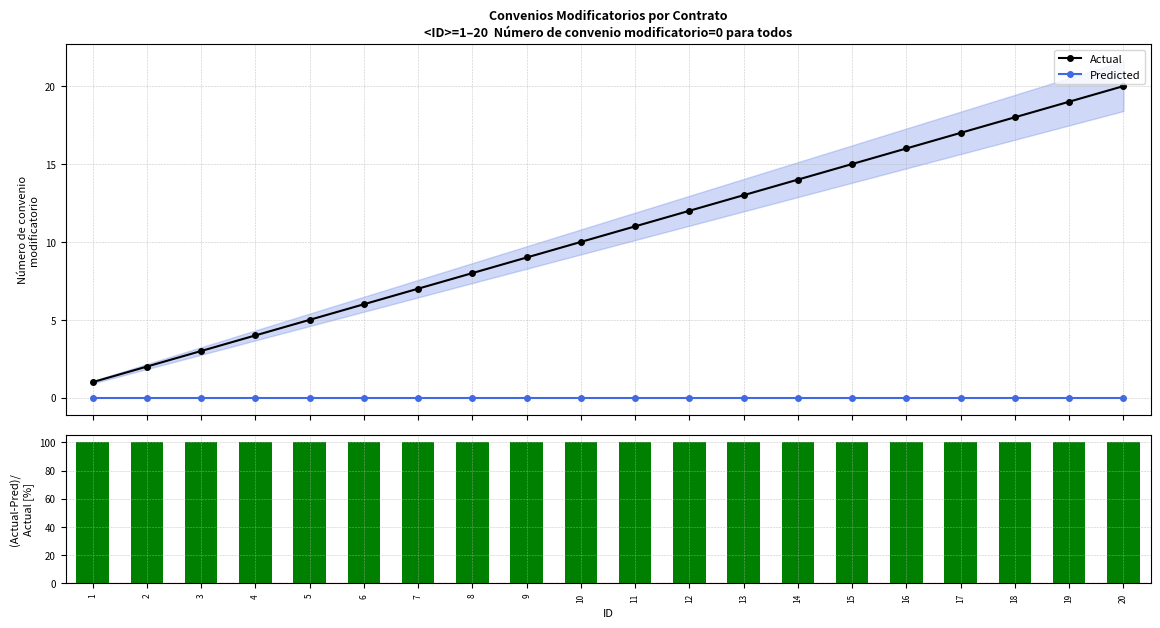

Count the number of data series in this chart.

3